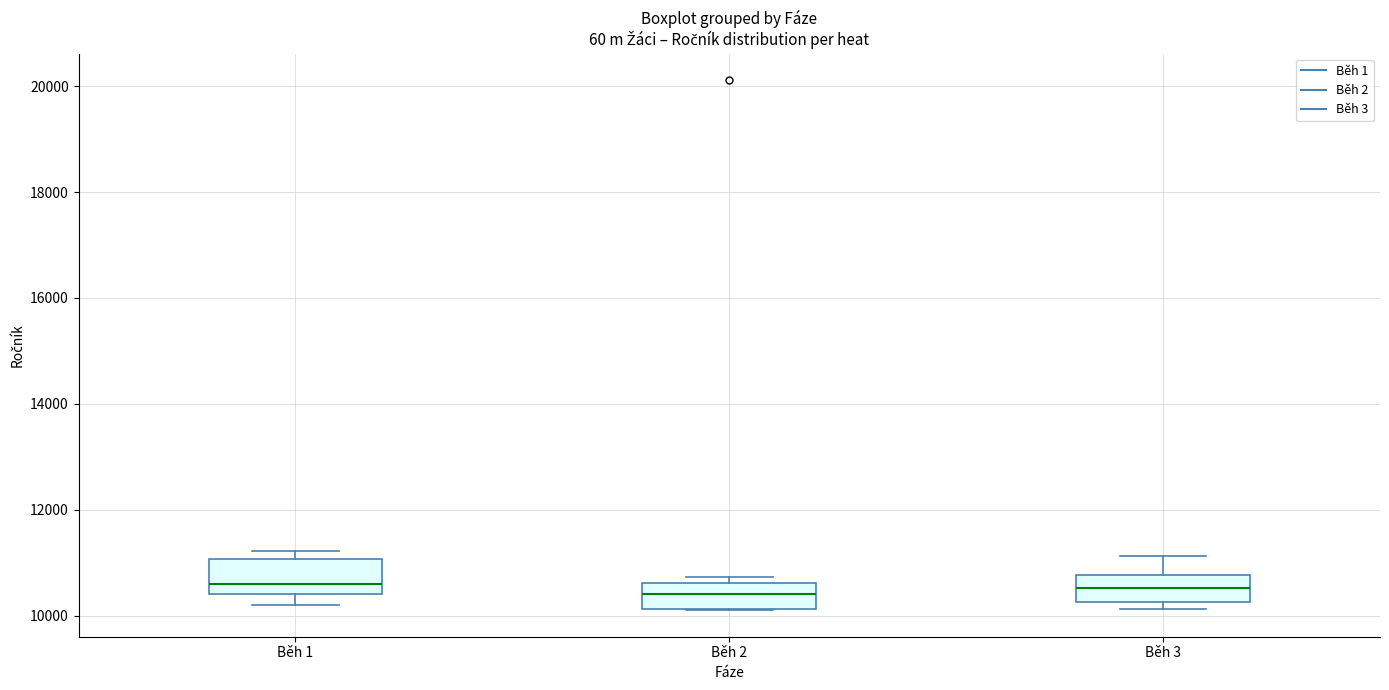

Reading left to right, transcribe this box plot: for each box, give where its median line is, the range the box spans, and where its two whiskers end, as read against the y-axis. The values are not printed on the chart, so give them approximately, as read against the axis.

Běh 1: median 10600, box 10400 to 11000, whiskers 10200 to 11200
Běh 2: median 10400, box 10200 to 10600, whiskers 10200 to 10800
Běh 3: median 10600, box 10200 to 10800, whiskers 10200 (just below the box's lower edge) to 11200